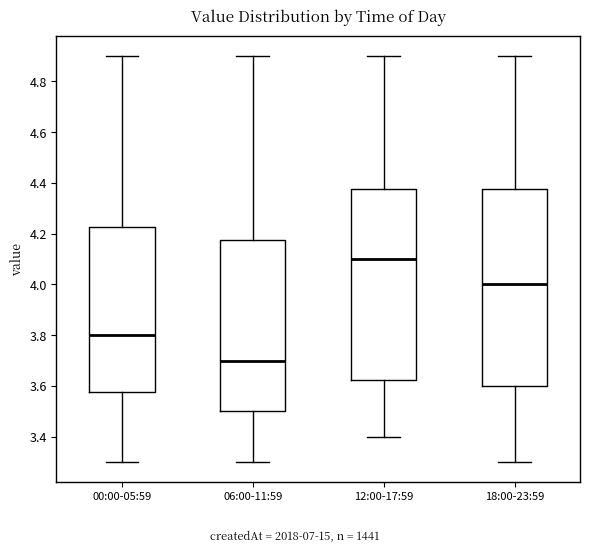

Comparing the boxes themselves (not the whiskers), which one is the tallest?

18:00-23:59